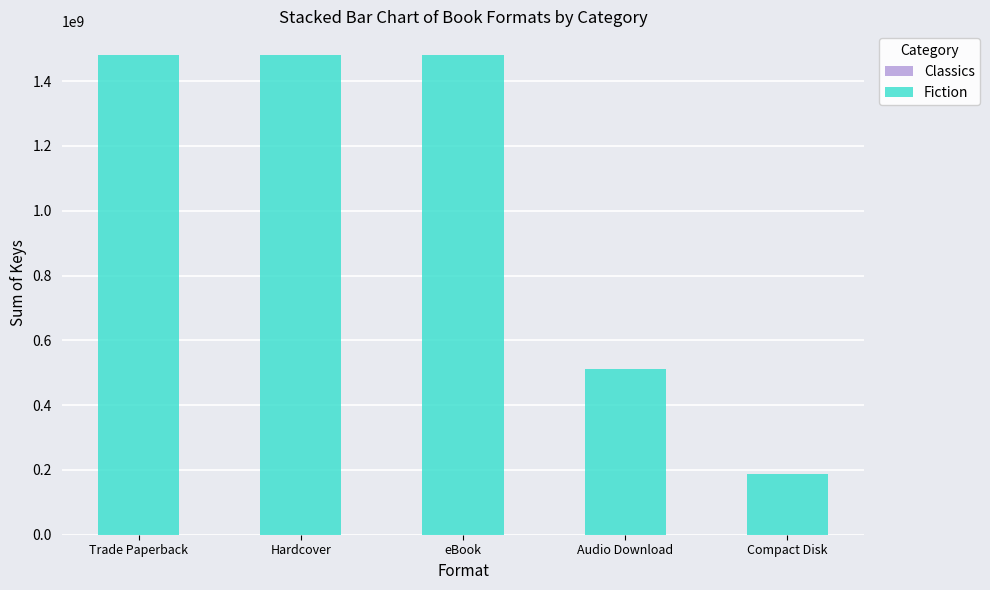

What is the total value across all series at Compact Disk?

186861627